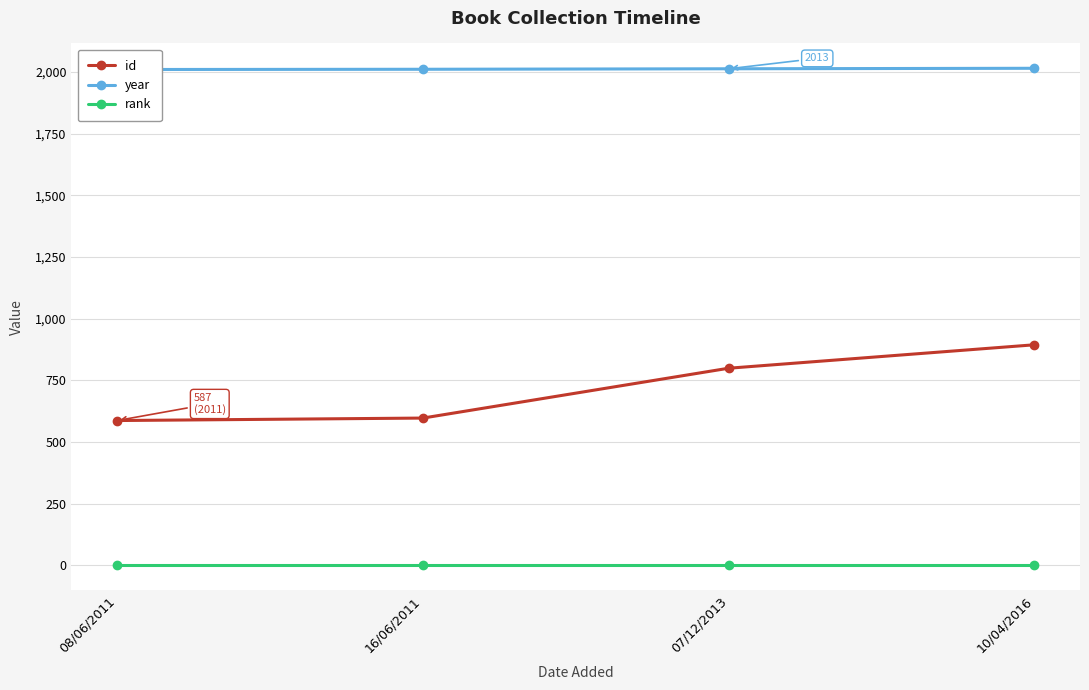

Is it true that id equals 163 at 08/06/2011?

False